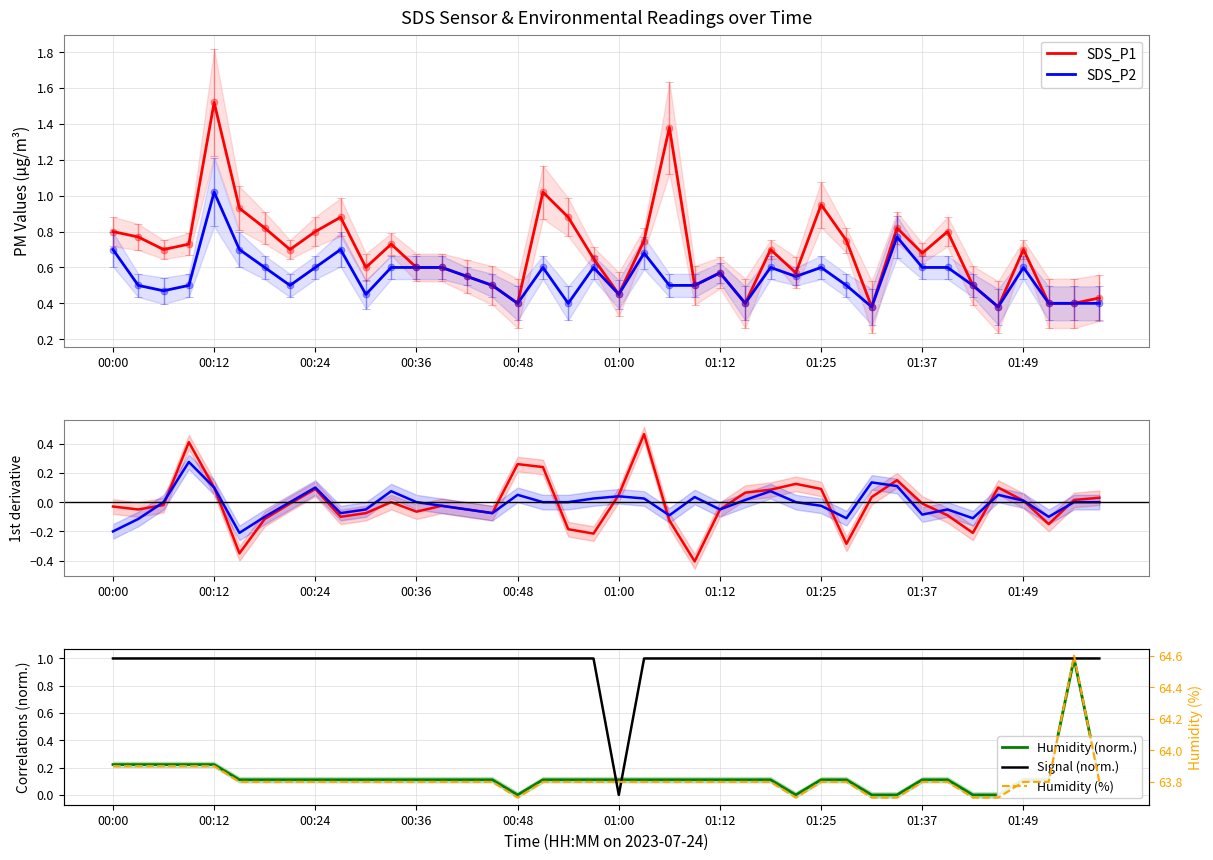

How many data points does each series have?

40